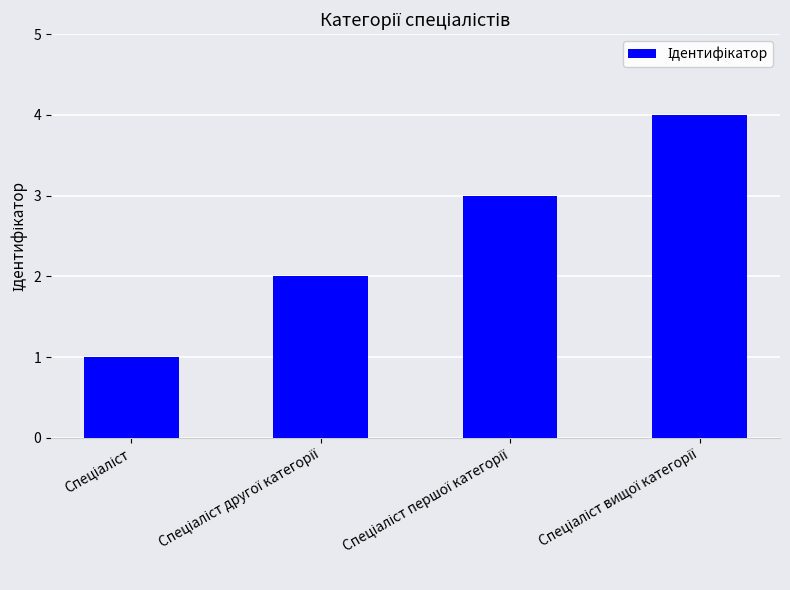

What is the sum of all values?

10